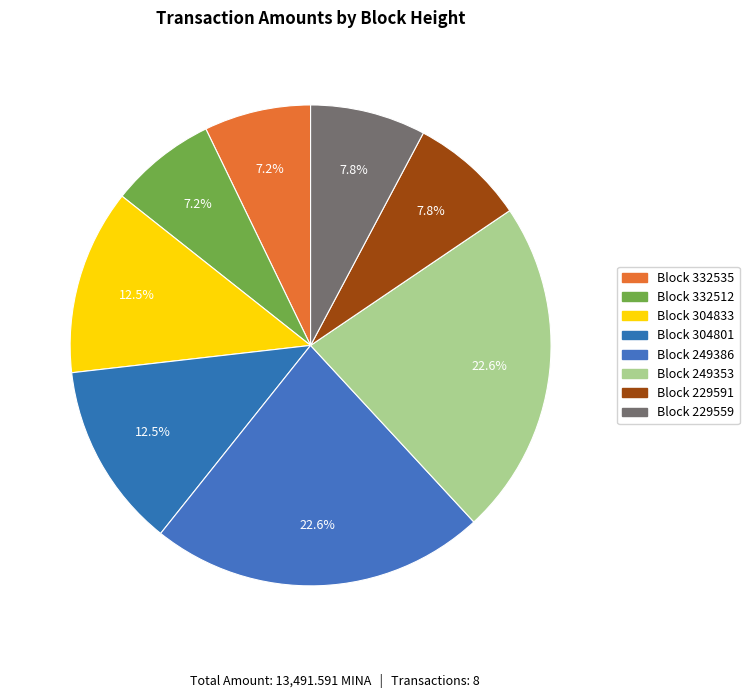

What is the smallest slice in the pie chart?

332535